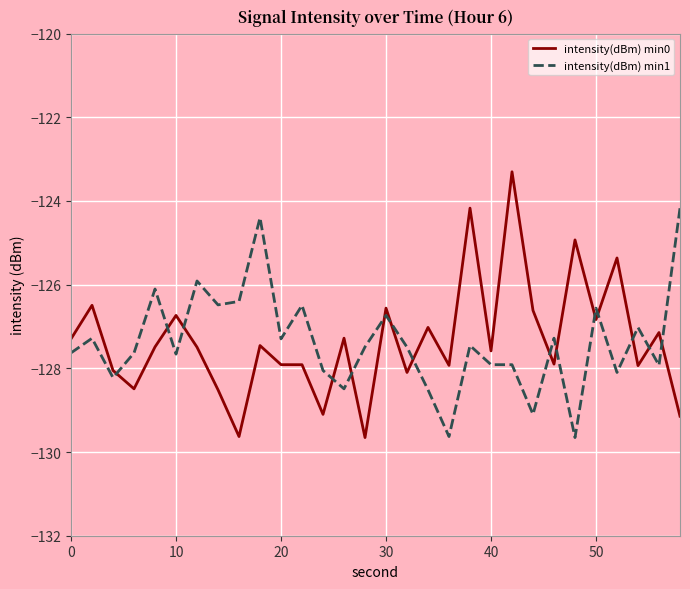

List the series in order of their peak value, lowest first.

intensity(dBm) min1, intensity(dBm) min0